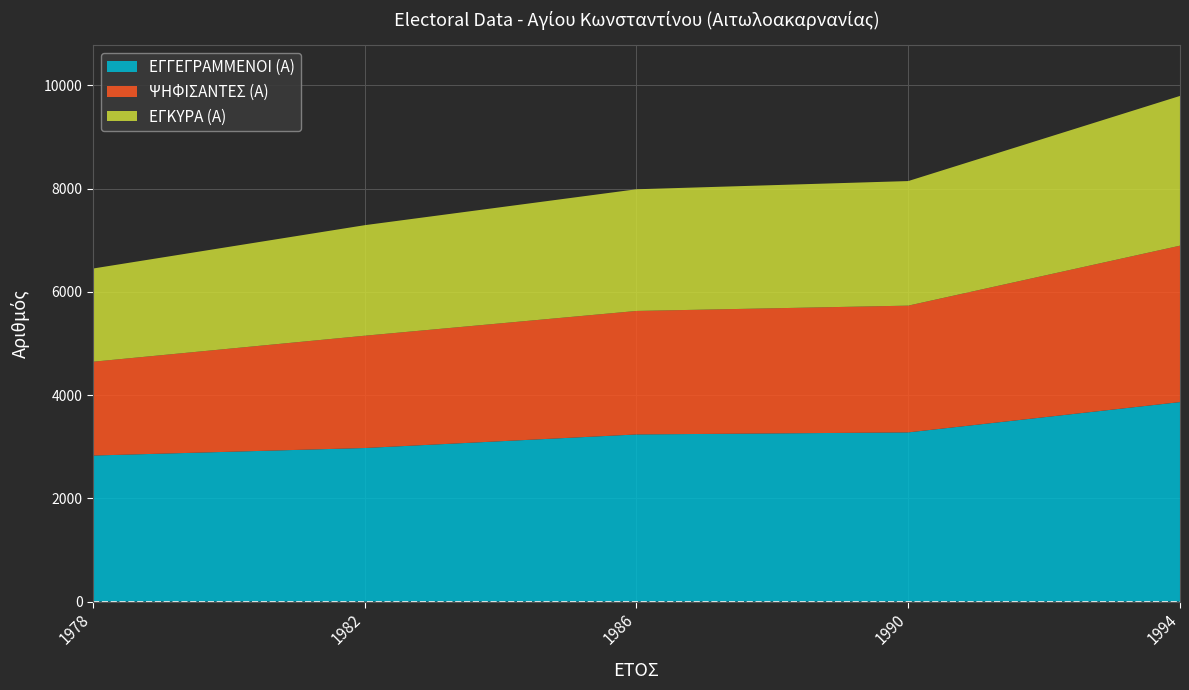

Reading left to right, what are all the values shown in this chart?

ΕΓΓΕΓΡΑΜΜΕΝΟΙ (Α): 1978=2829	1982=2975	1986=3238	1990=3278	1994=3865
ΨΗΦΙΣΑΝΤΕΣ (Α): 1978=1818	1982=2176	1986=2393	1990=2456	1994=3031
ΕΓΚΥΡΑ (Α): 1978=1806	1982=2142	1986=2358	1990=2414	1994=2902